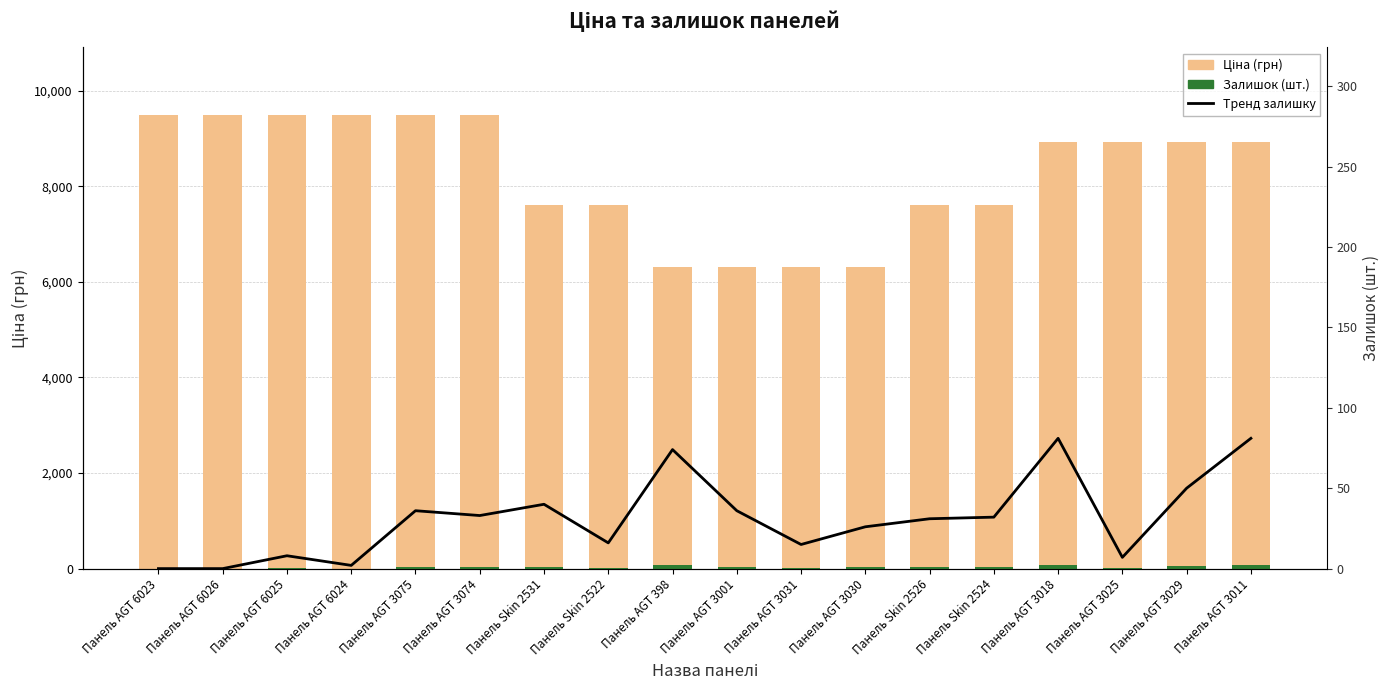

Which series has the largest range (max minus min)?

Ціна